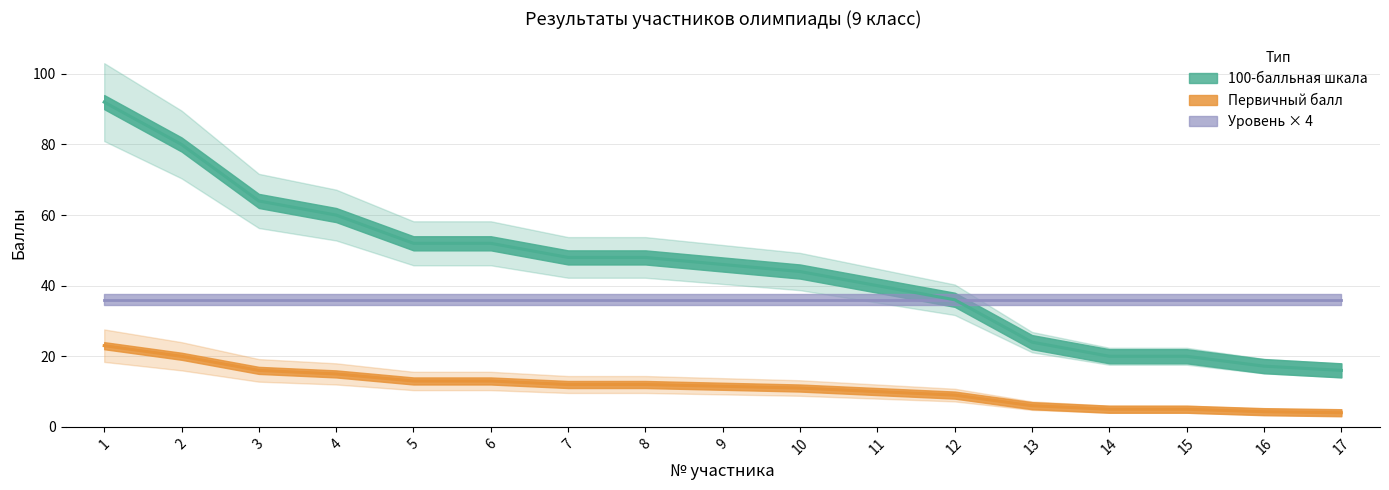

Where does the 100-балльная шкала series first go above 11?

1